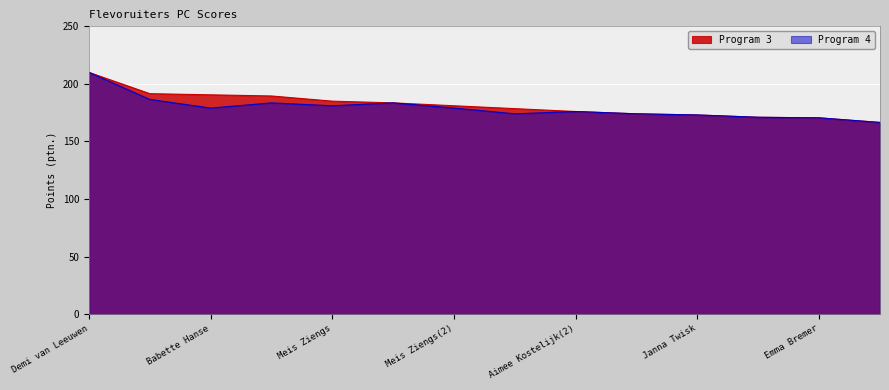

Reading right to left, extract all data points from this chart.

Program 3: 166.5	170.5	171.0	173.0	174.0	176.0	178.5	181.0	183.5	185.0	189.5	190.5	191.5	210.0
Program 4: 166.5	170.5	171.0	173.0	174.0	176.0	174.0	179.0	183.5	181.0	183.5	179.0	186.5	210.0